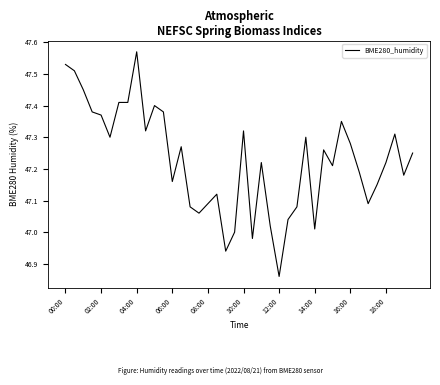

At which category does the chart reach its peak across all series?

04:00